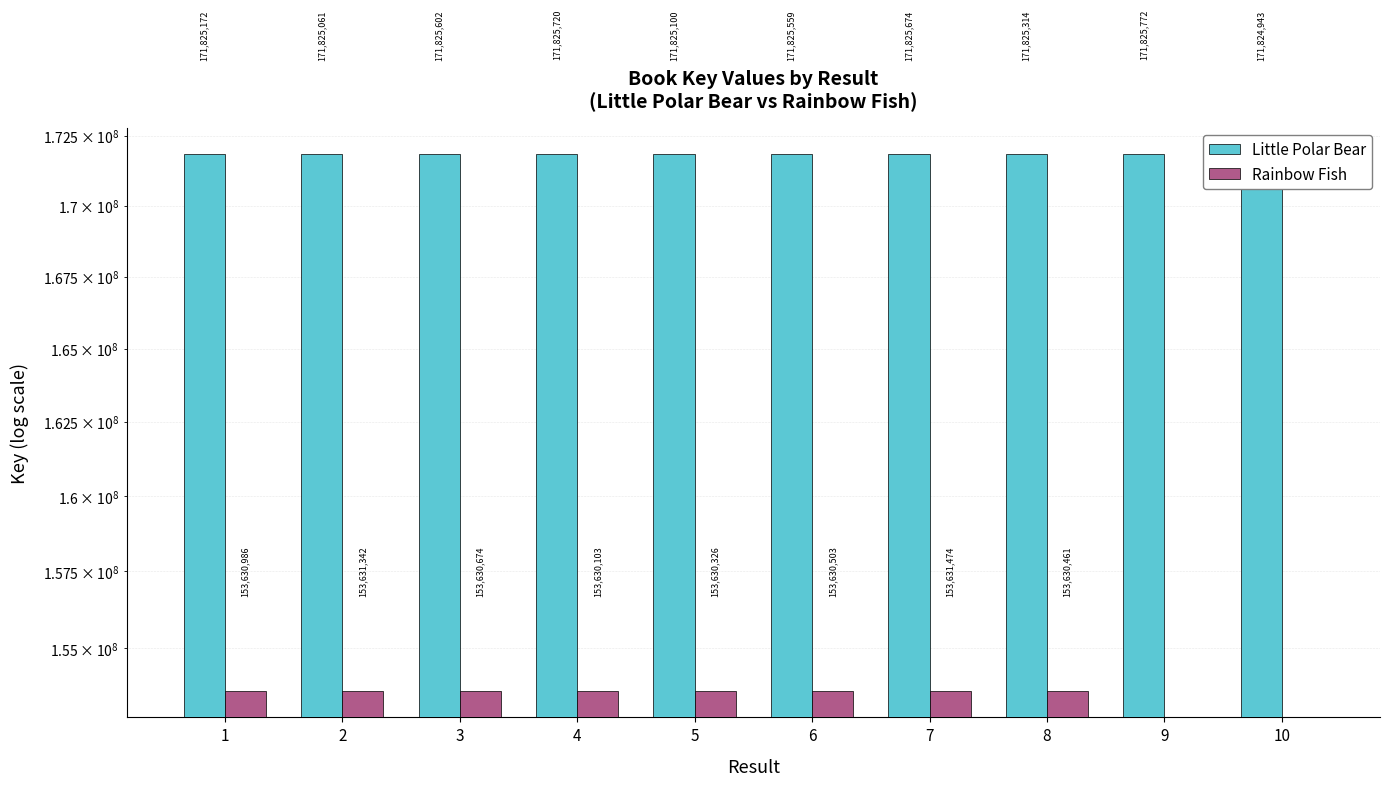

What is the maximum value shown in the chart?

171825772